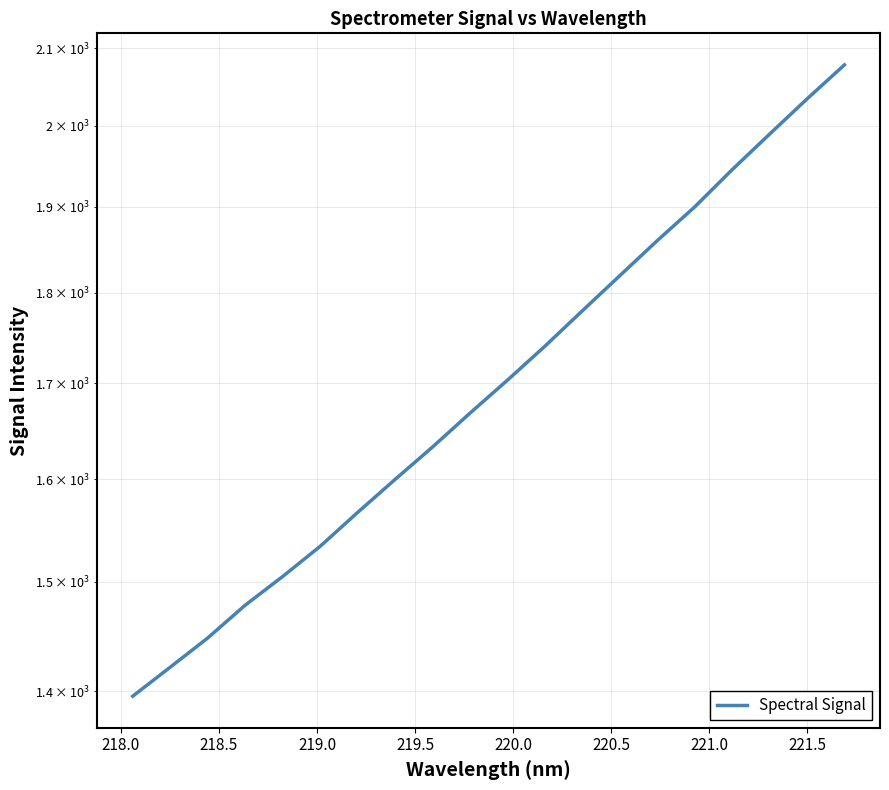

Reading right to left, extract all data points from this chart.

2078.0	2033.8	1989.1	1945.0	1899.9	1860.0	1819.3	1779.4	1740.1	1703.3	1668.2	1632.9	1599.9	1566.9	1533.8	1504.9	1477.9	1447.6	1421.2	1395.5